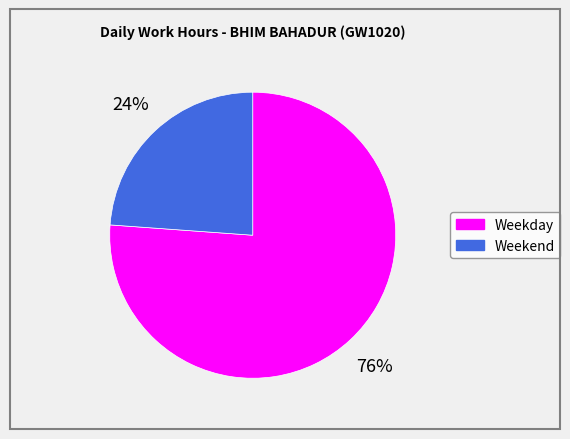

How many slices are in this pie chart?

2